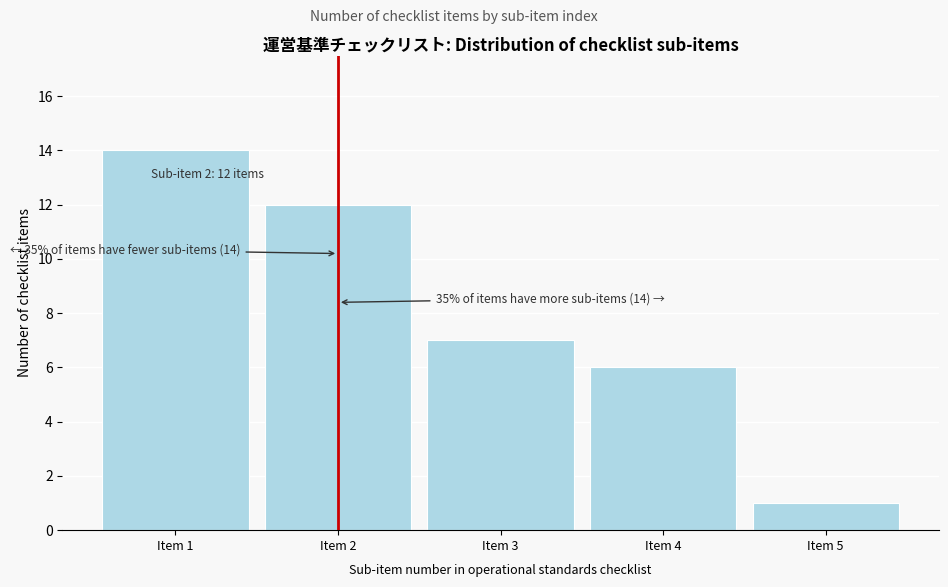

Which range on the x-axis has the tallest bar?

0.5 to 1.5